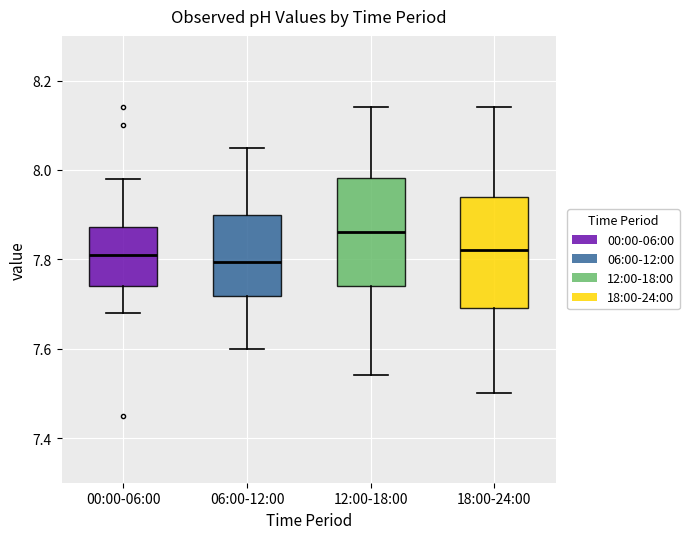

Where does the median line of the box for 12:00-18:00 sit on the y-axis? The values are not printed on the chart, so give them approximately, as read against the axis.

7.86